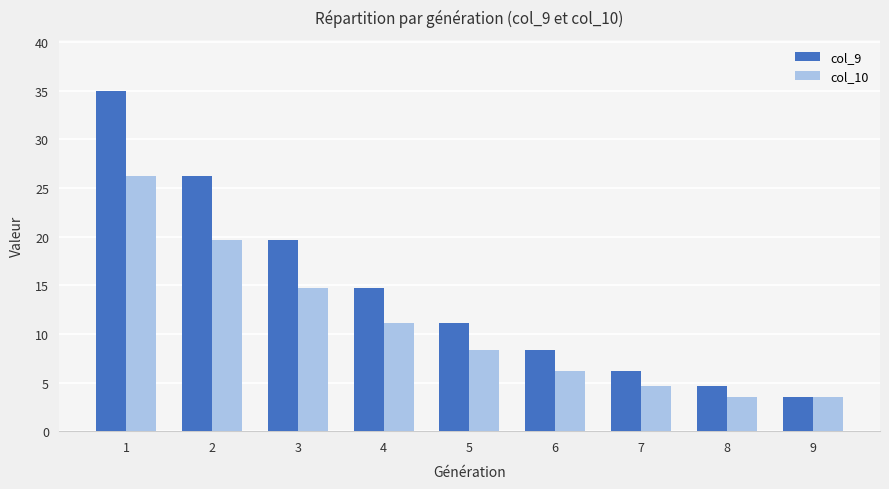

What is the greatest value displayed?

35.0